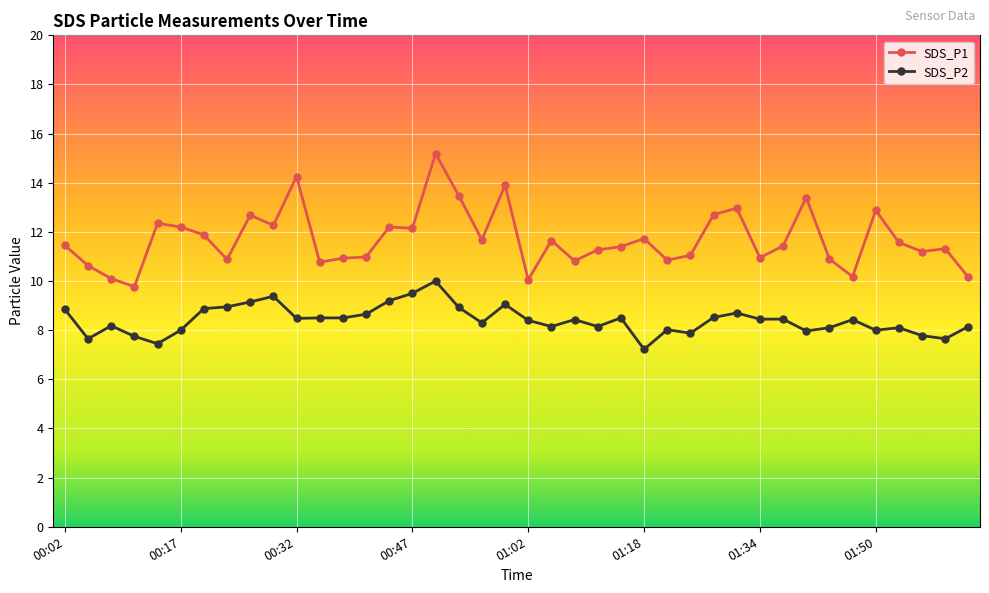

How many lines are shown in the chart?

2